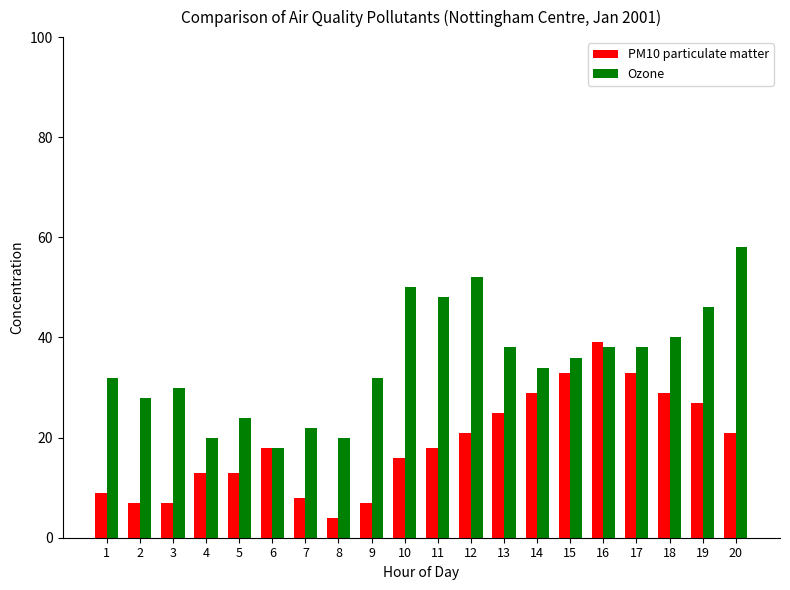

What is the average value of the Ozone series?

35